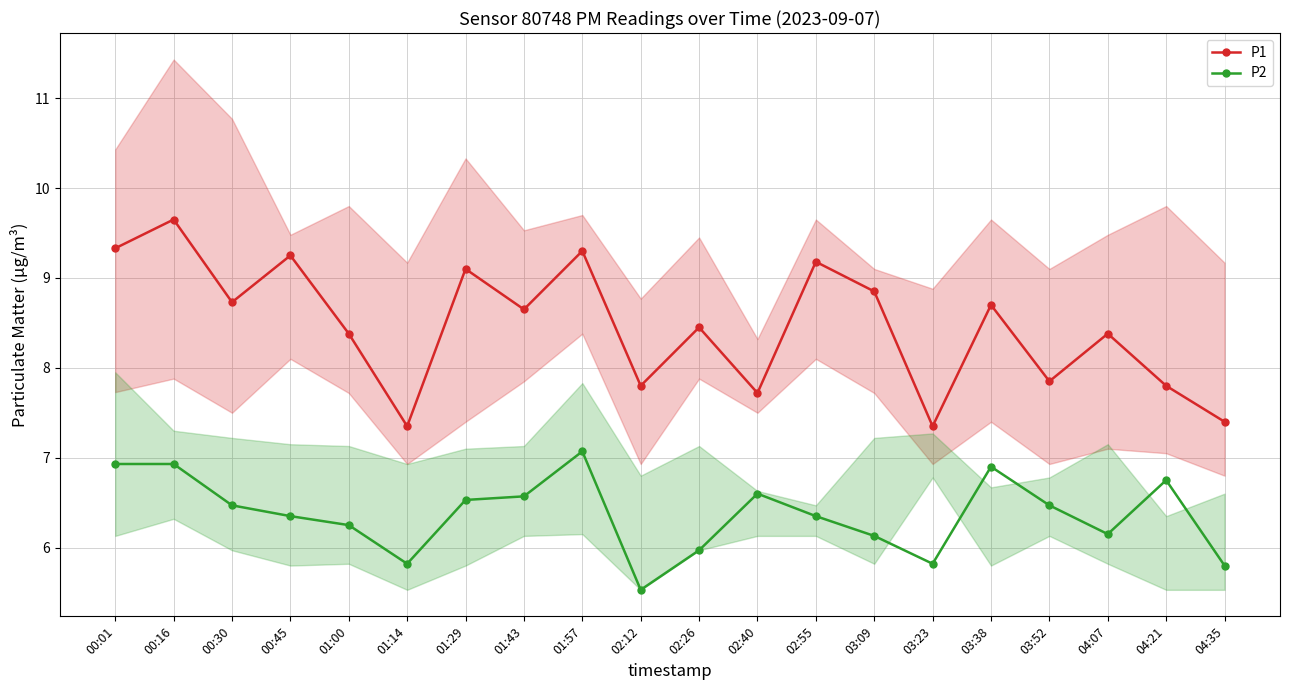

What is the value of the P2 point at the 9th from the left?

7.1